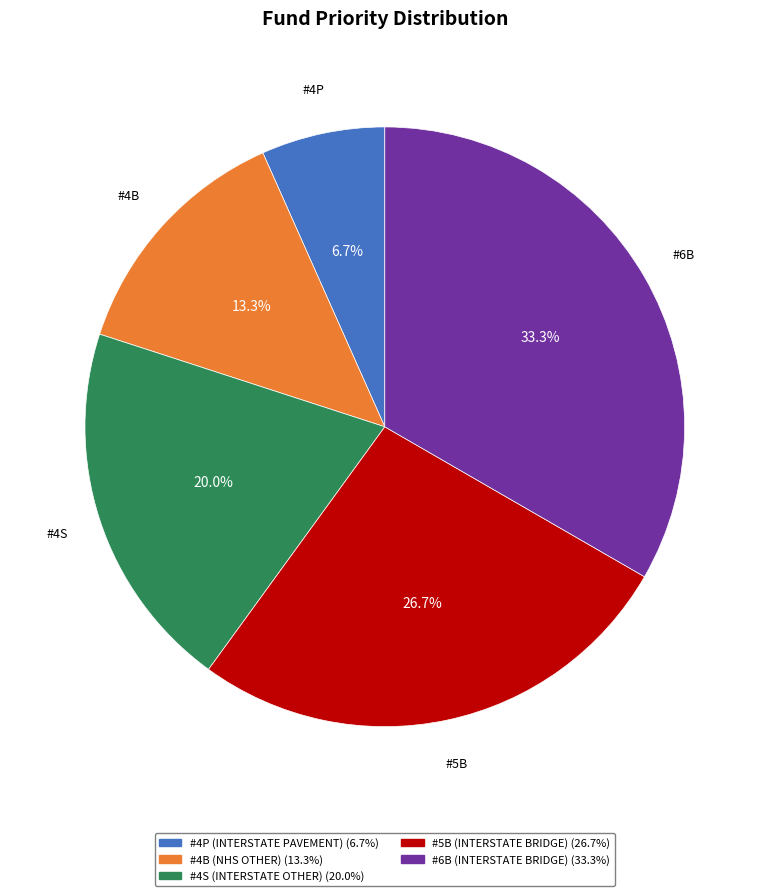

To the nearest percent, what is the average slice percentage?

20%